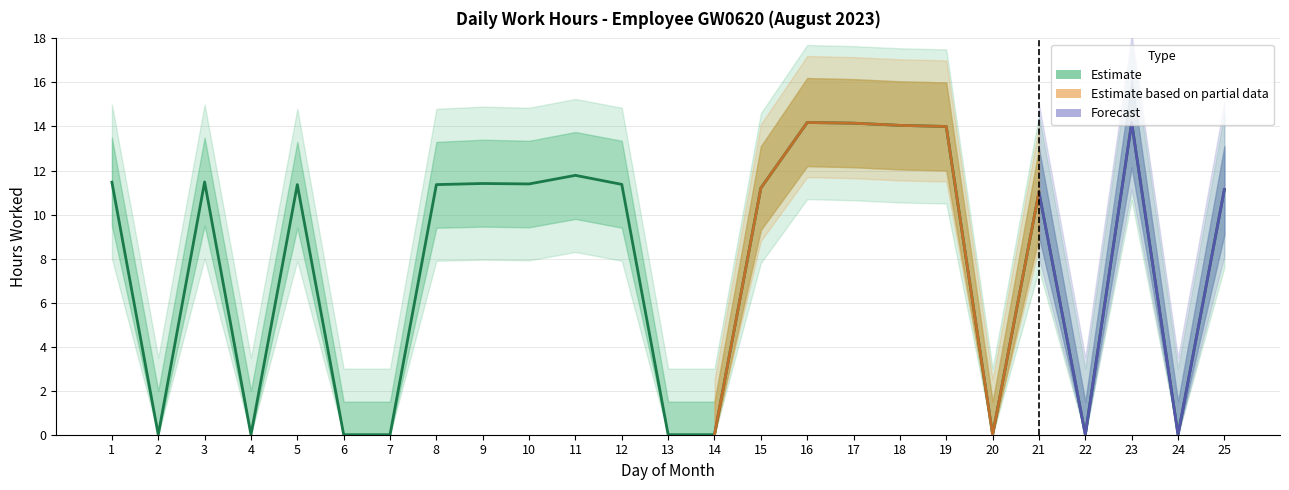

How many positive values does the Lower Bound series have?

16